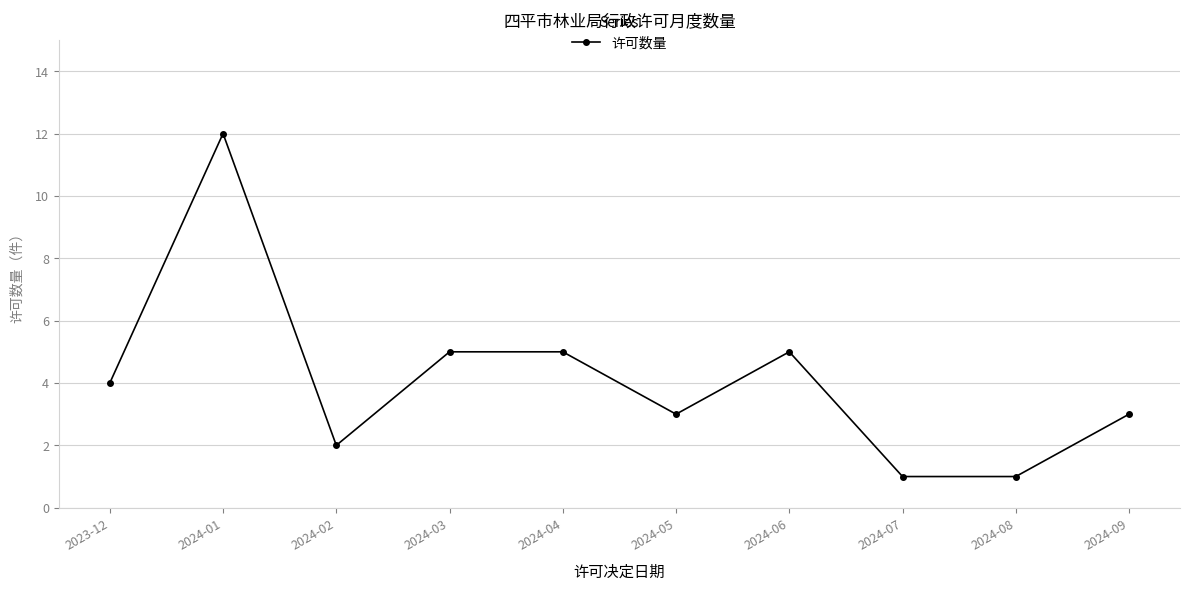

What is the average value?

4